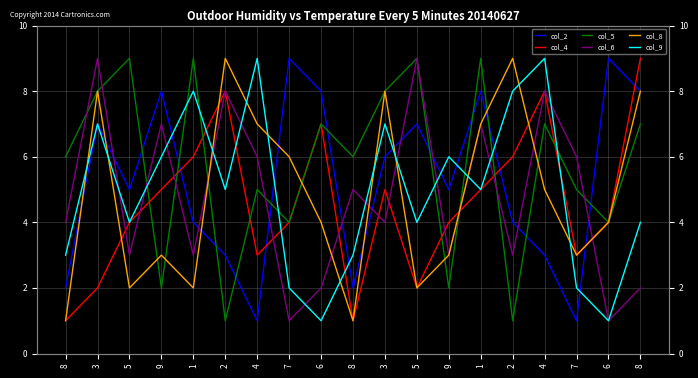

After their last crossing, which series has the higher values: col_5 or col_4?

col_5